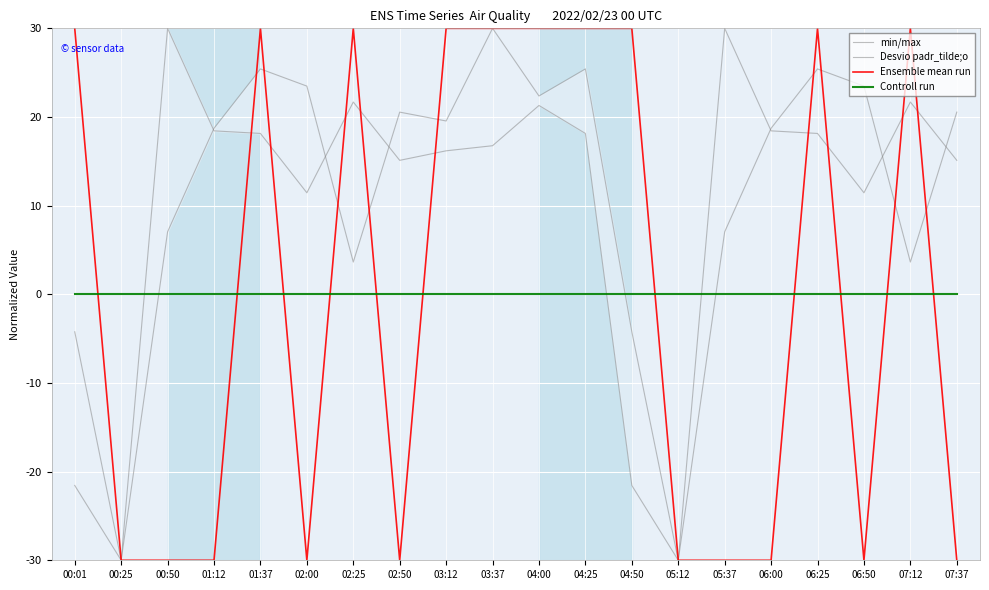

What is the spread (max minus min) of values at 00:01?

51.6